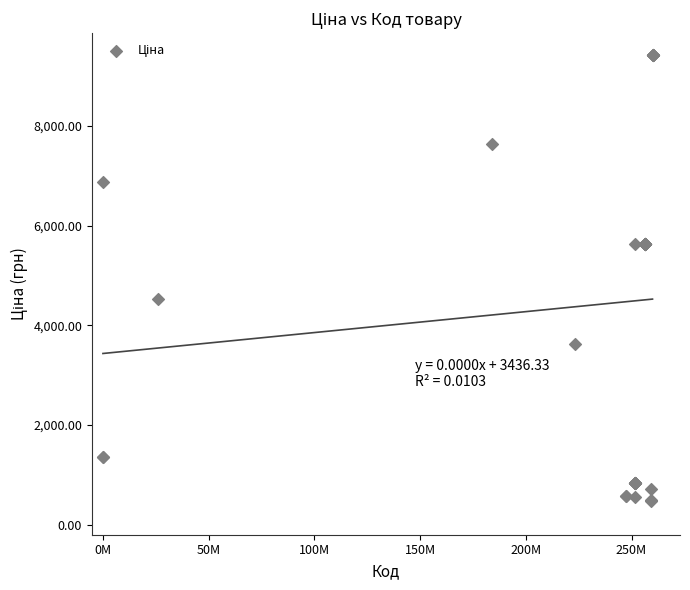

What Y value in the scatter plot is closest to 4949?

4531.4